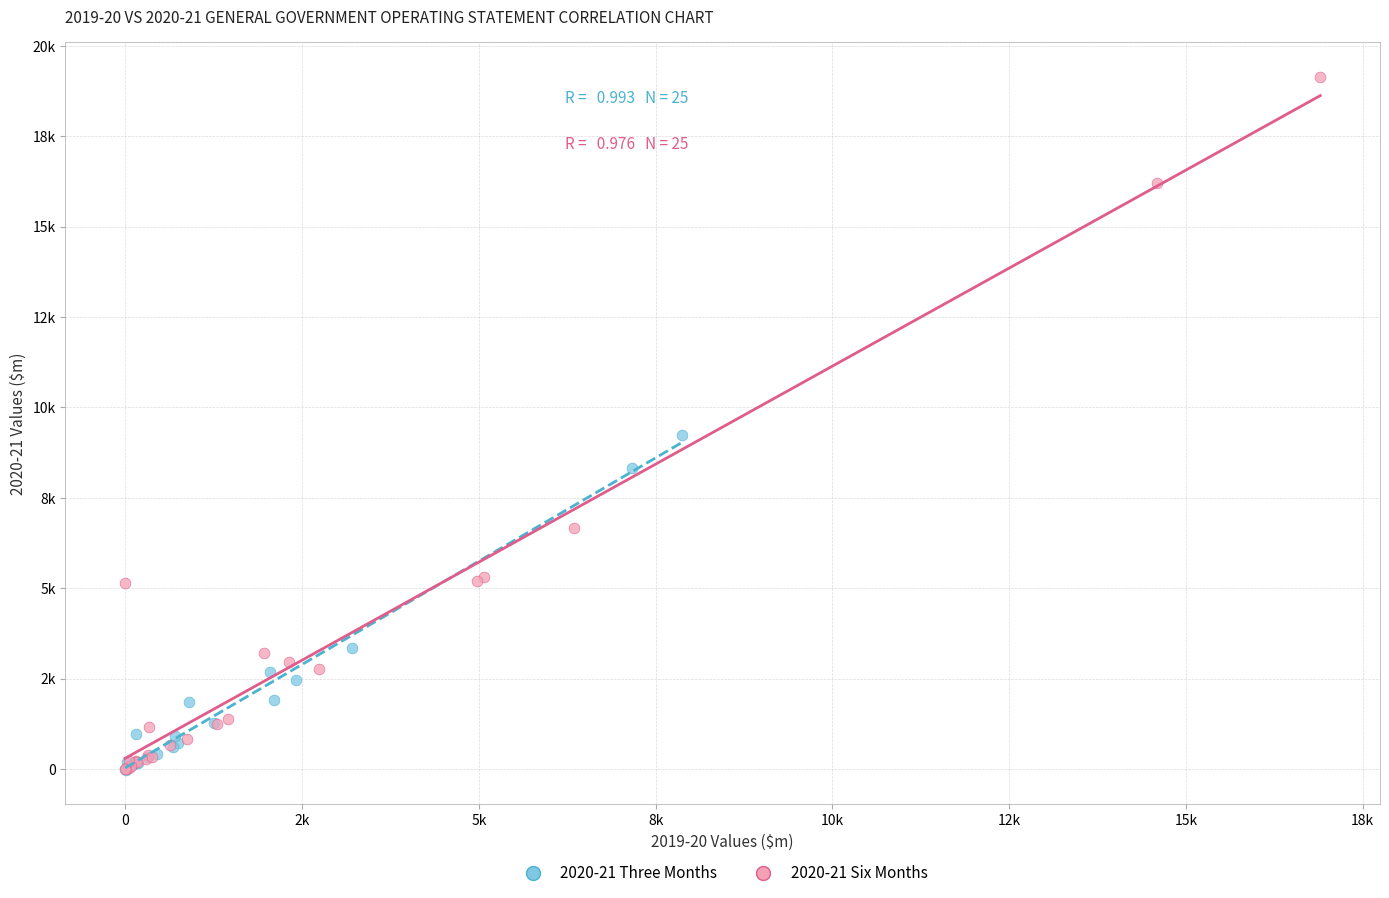

What are all the series names shown in the legend?

2020-21 Three Months, 2020-21 Six Months